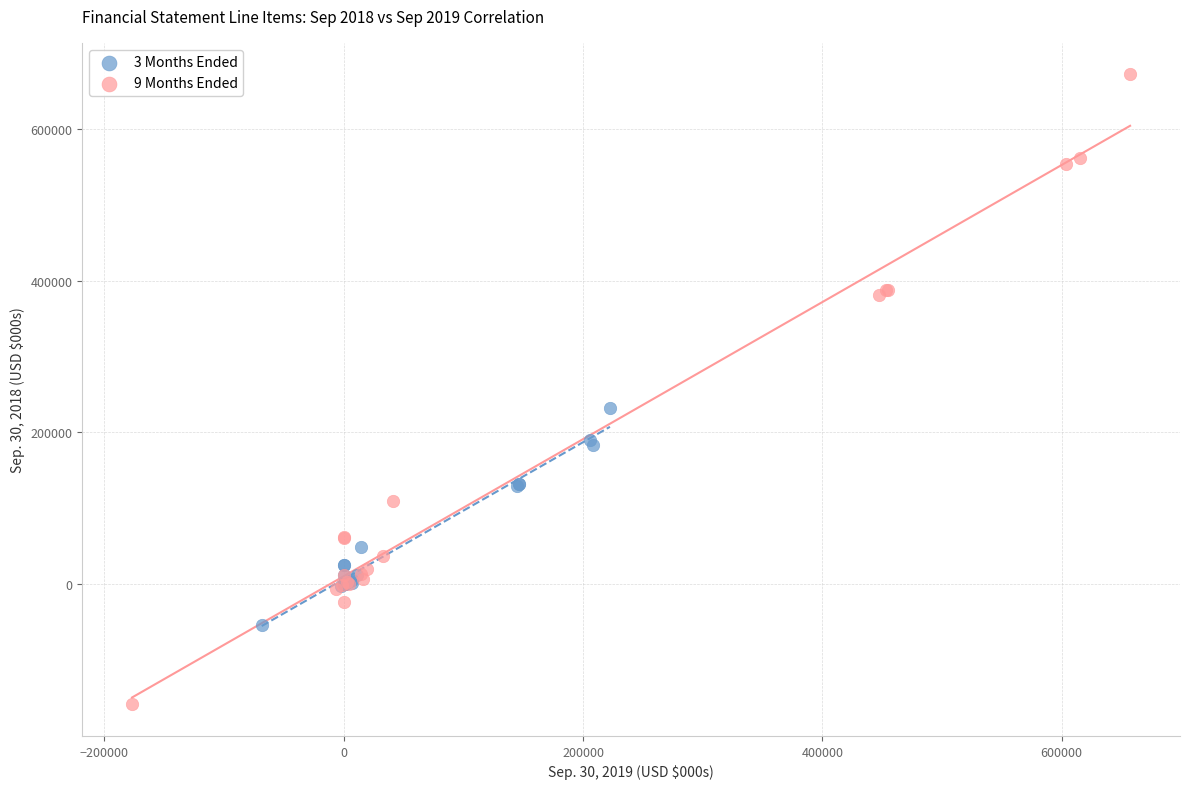

Which series has the widest spread of Y values?

9 Months Ended